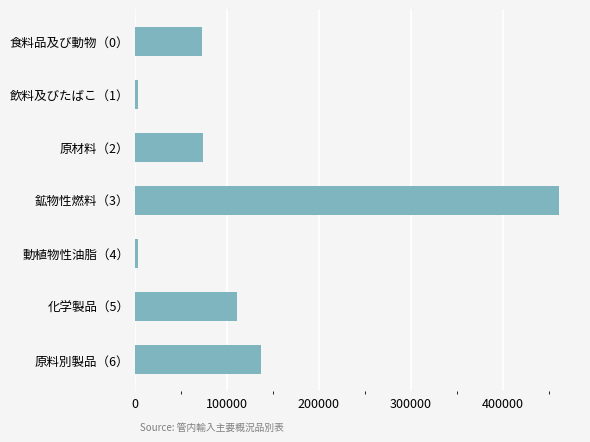

Are the bars horizontal?

Yes